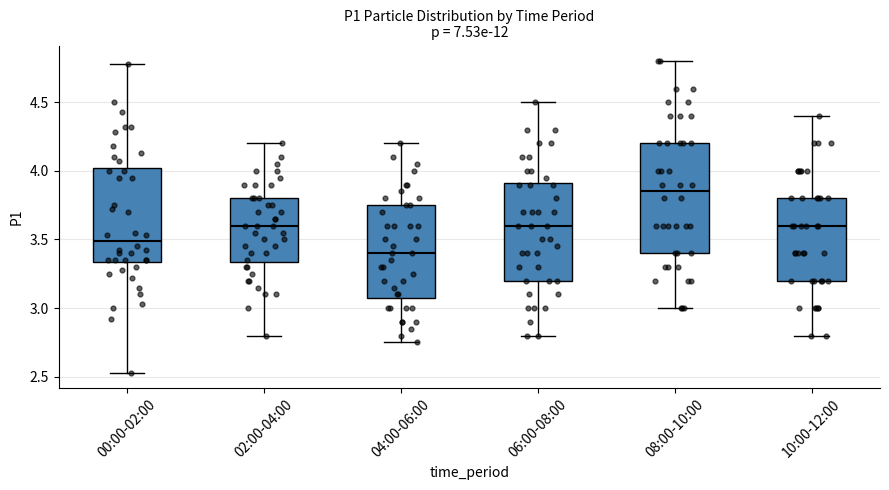

Where is the upper edge of the box for 02:00-04:00 on the y-axis? The values are not printed on the chart, so give them approximately, as read against the axis.

3.80